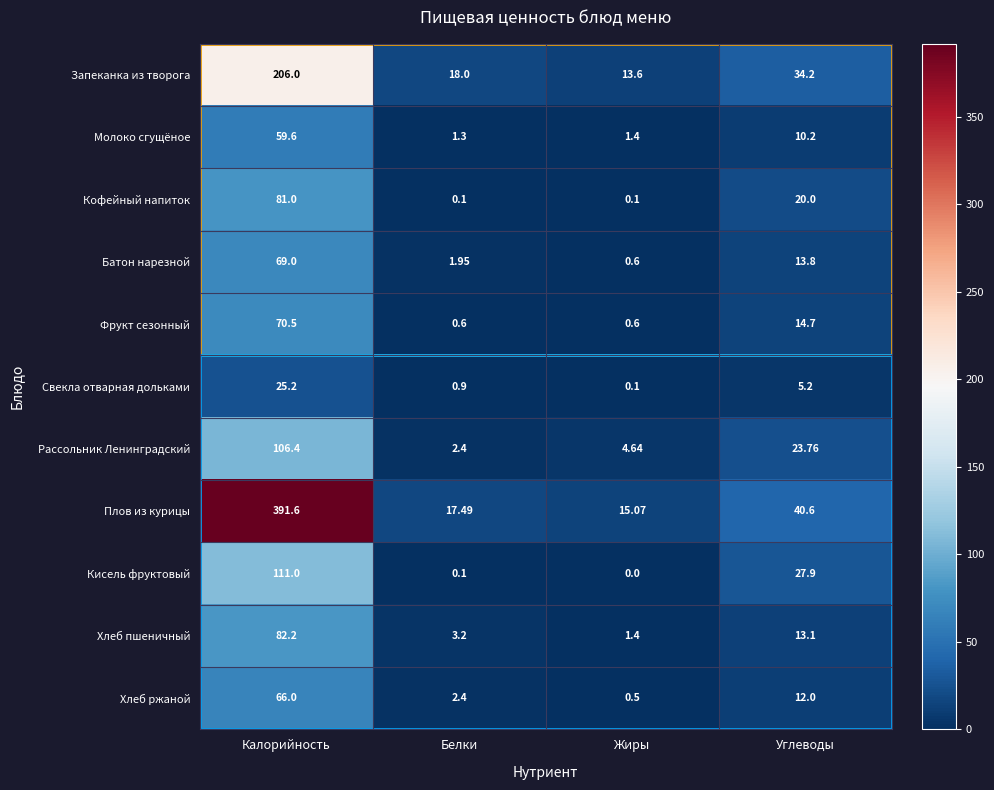

List the labels in order of Хлеб ржаной value, smallest first.

Жиры, Белки, Углеводы, Калорийность